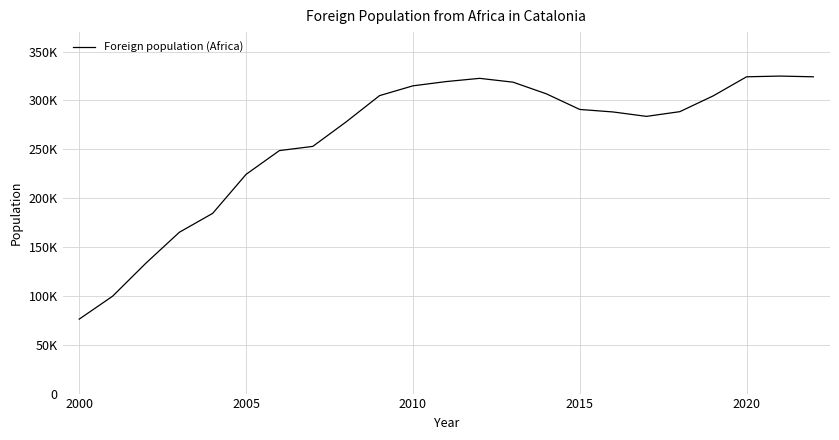

What is the sum of all values?

5980636